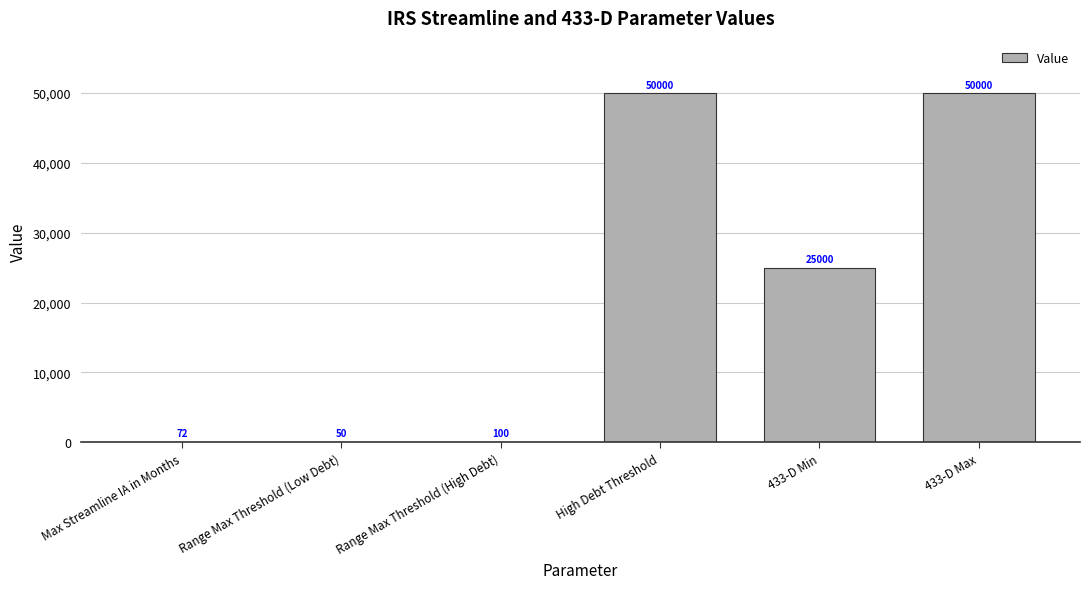

What is the greatest value displayed?

50000